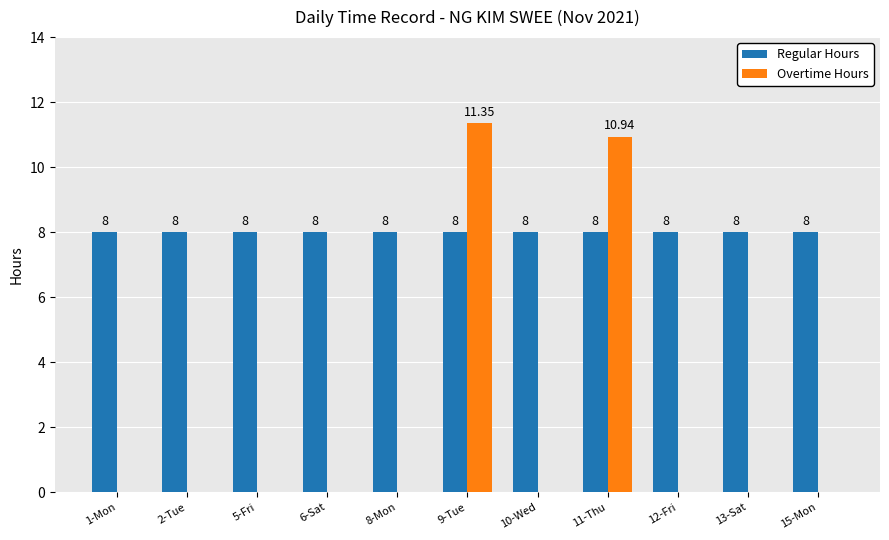

What is the total value across all series at 5-Fri?

8.0